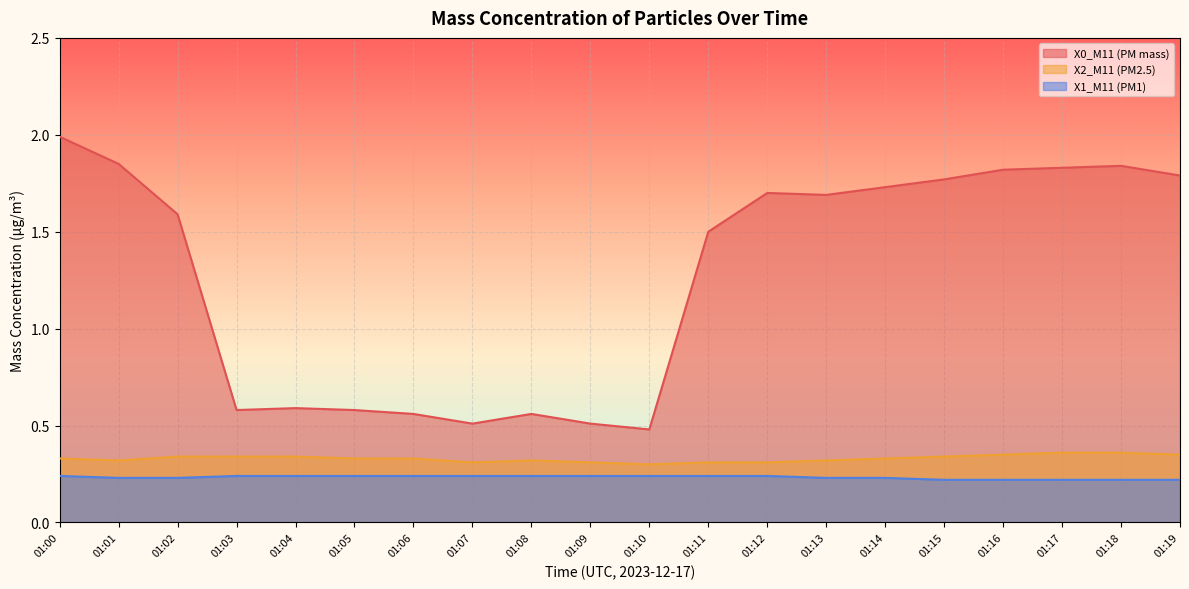

Which category has the lowest value in the X2_M11 (PM2.5) series?

01:10